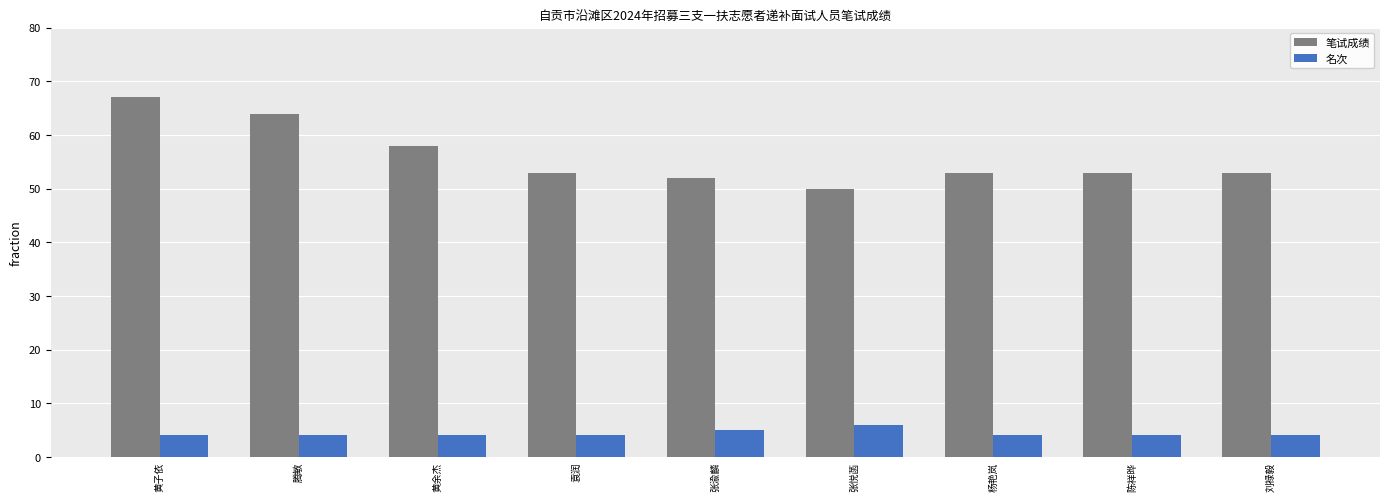

What are all the series names shown in the legend?

笔试成绩, 名次